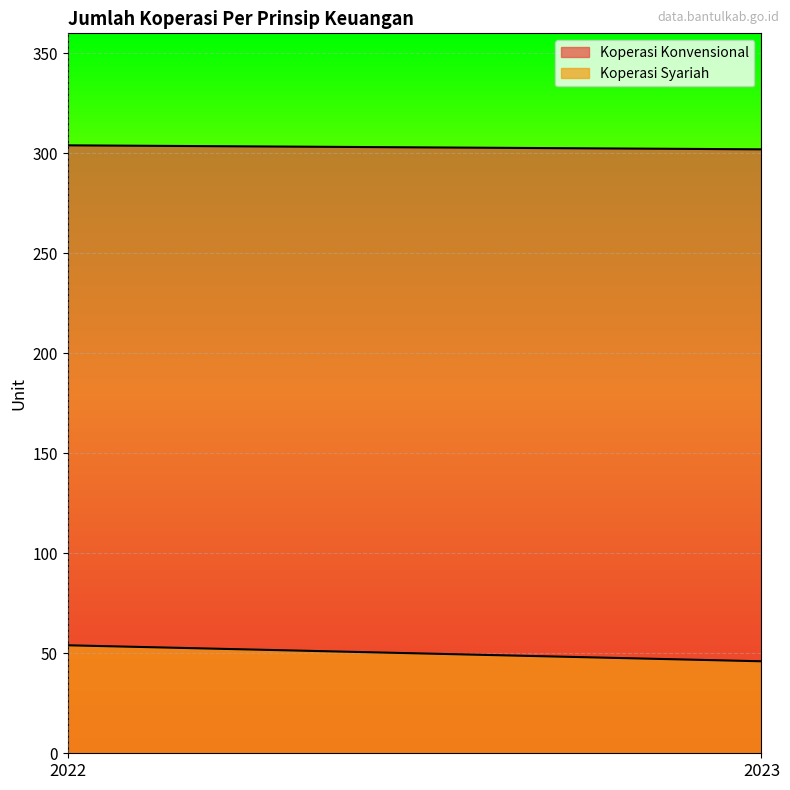

What is the difference between the Koperasi Konvensional values at 2023 and 2022?

2